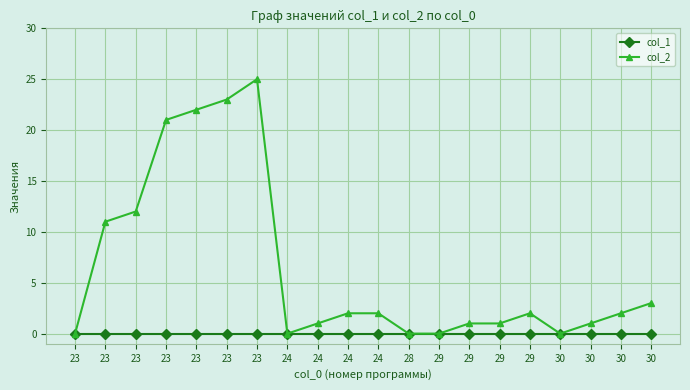

What are all the series names shown in the legend?

col_1, col_2